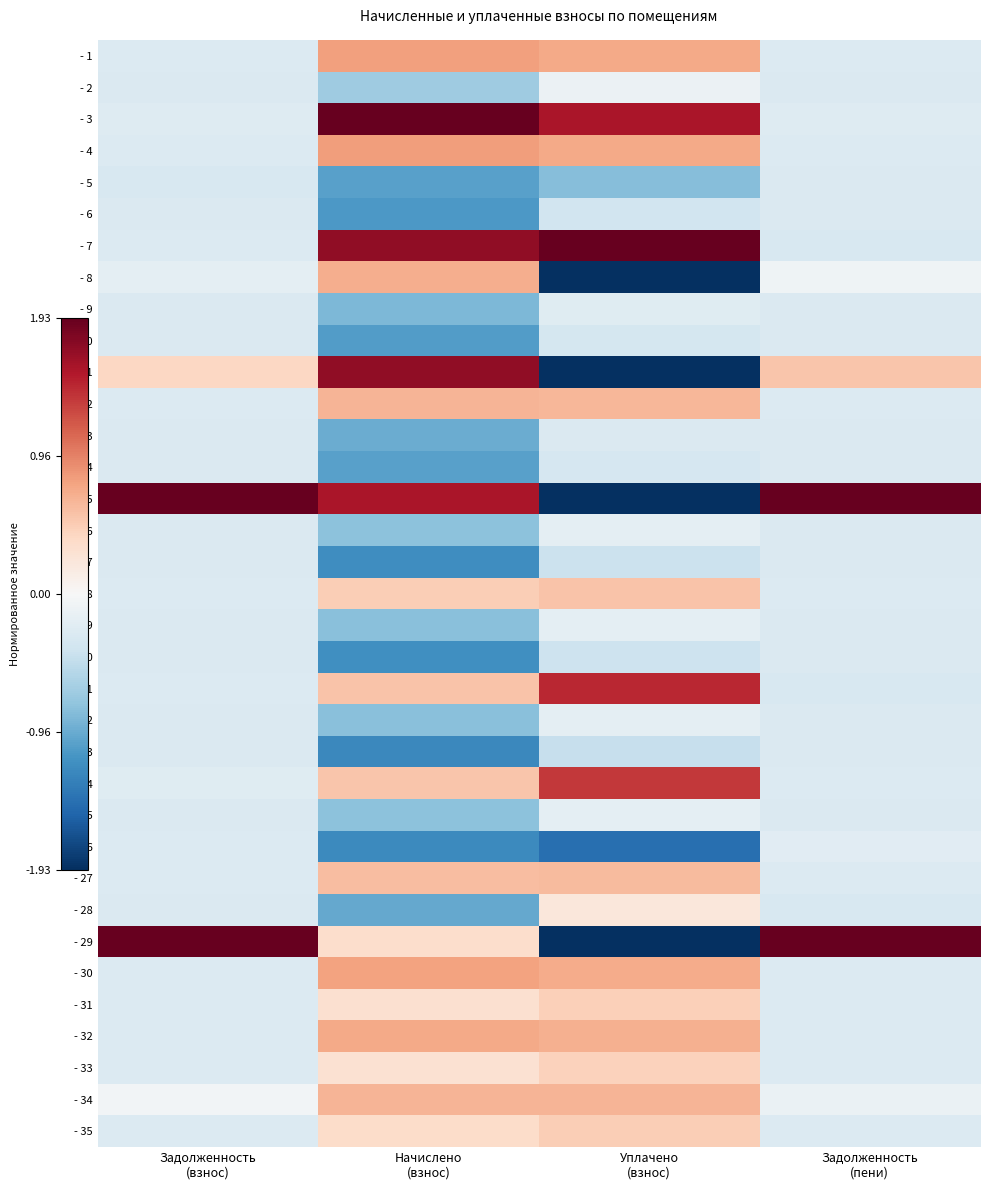

How many data points does each series have?

4